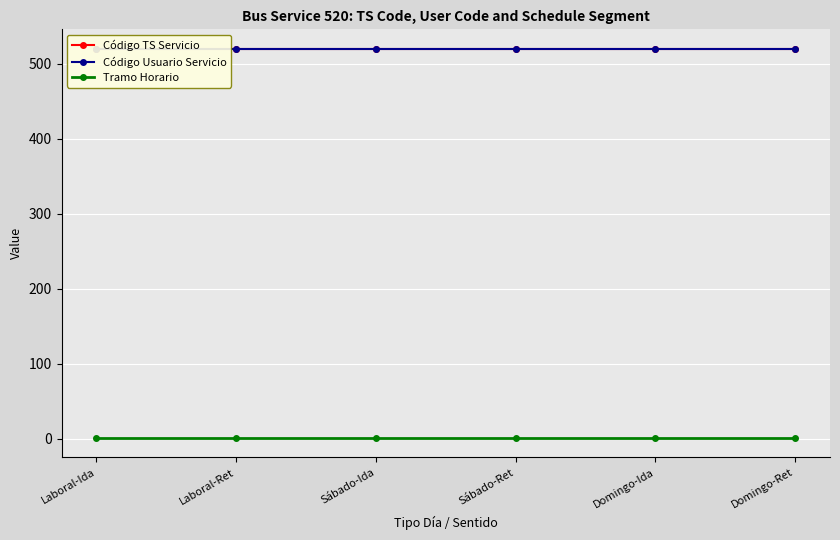

At Domingo-Ret, list the series in order from largest to smallest.

Código TS Servicio, Código Usuario Servicio, Tramo Horario